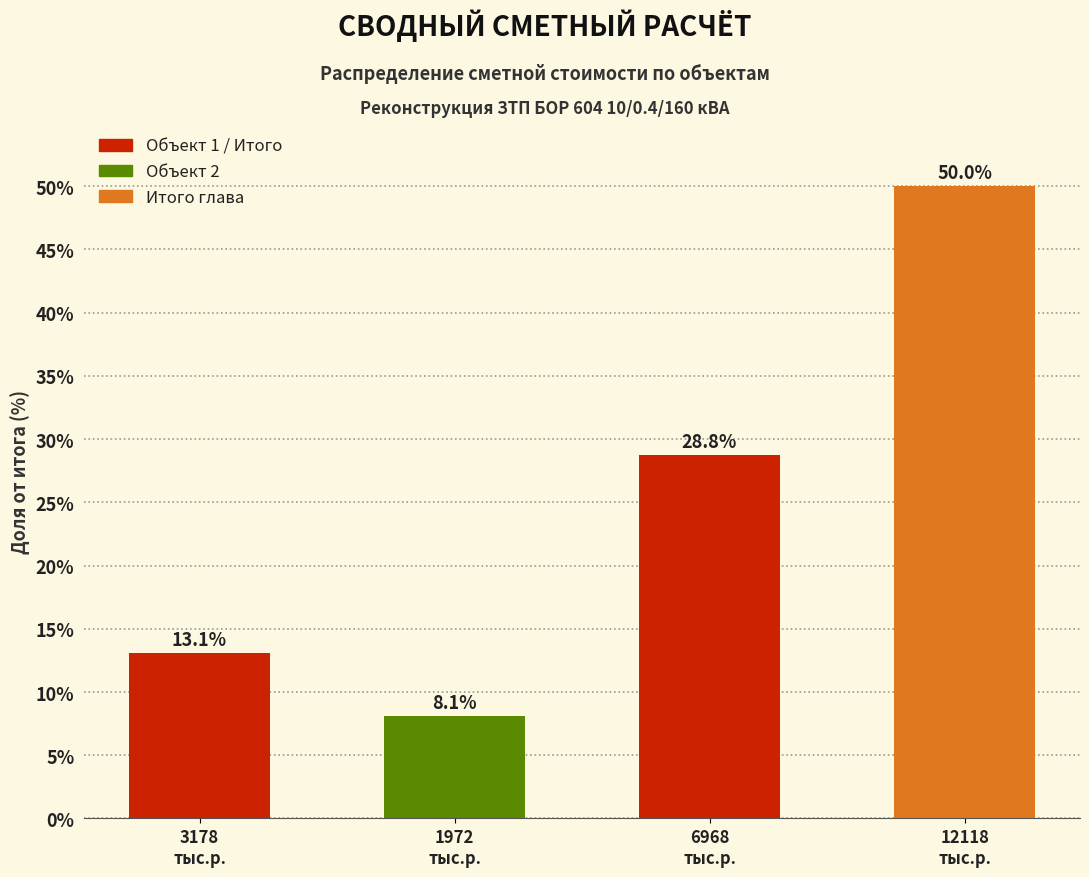

Reading right to left, extract all data points from this chart.

50.0	28.8	8.1	13.1